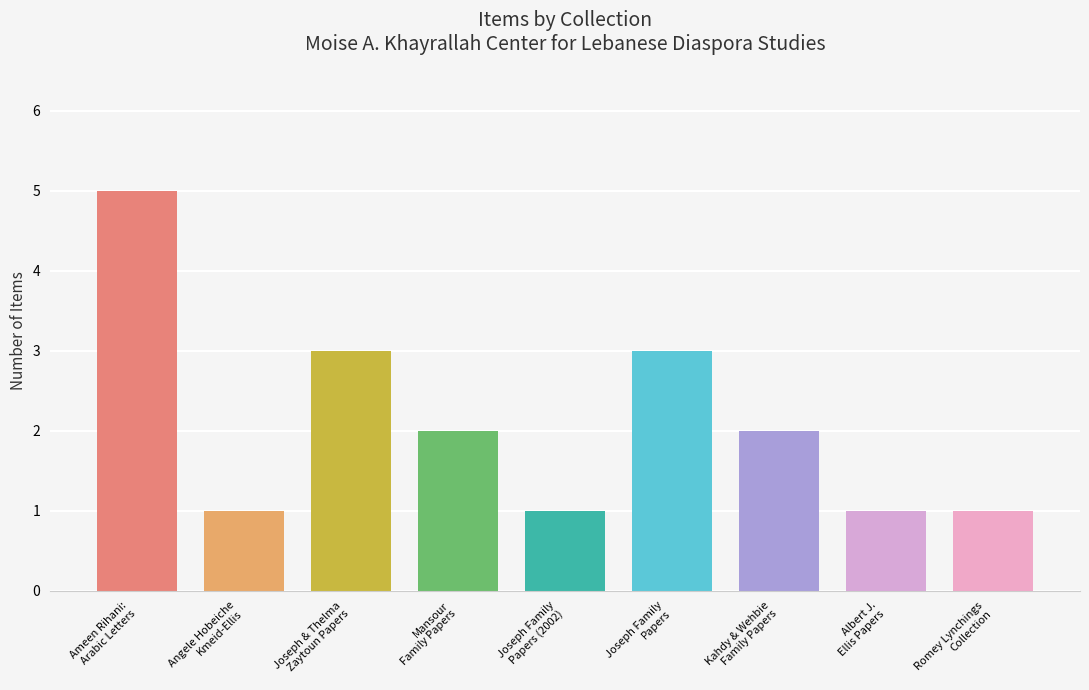

What is the difference between the maximum and minimum values?

4